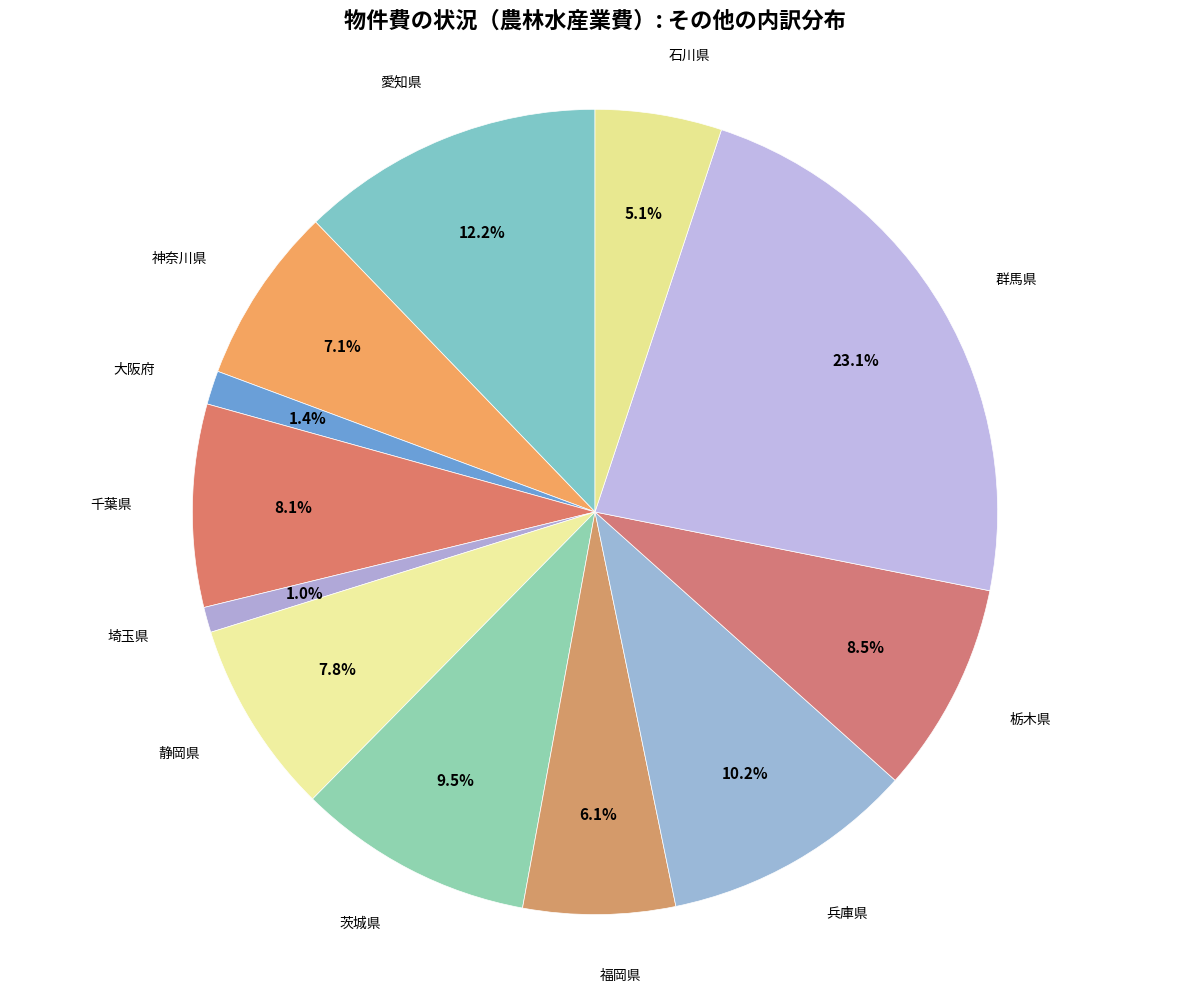

Does 茨城県 account for over 50% of the chart?

No